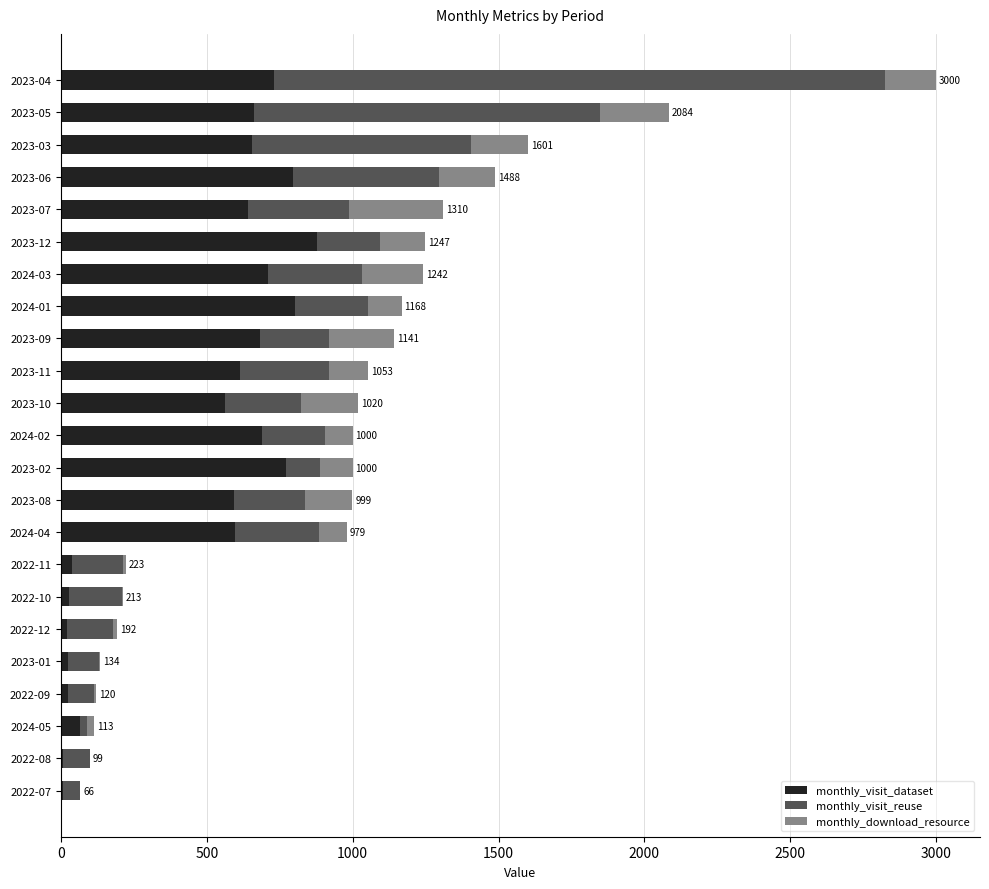

At which label does monthly_visit_dataset reach its peak?

2023-12